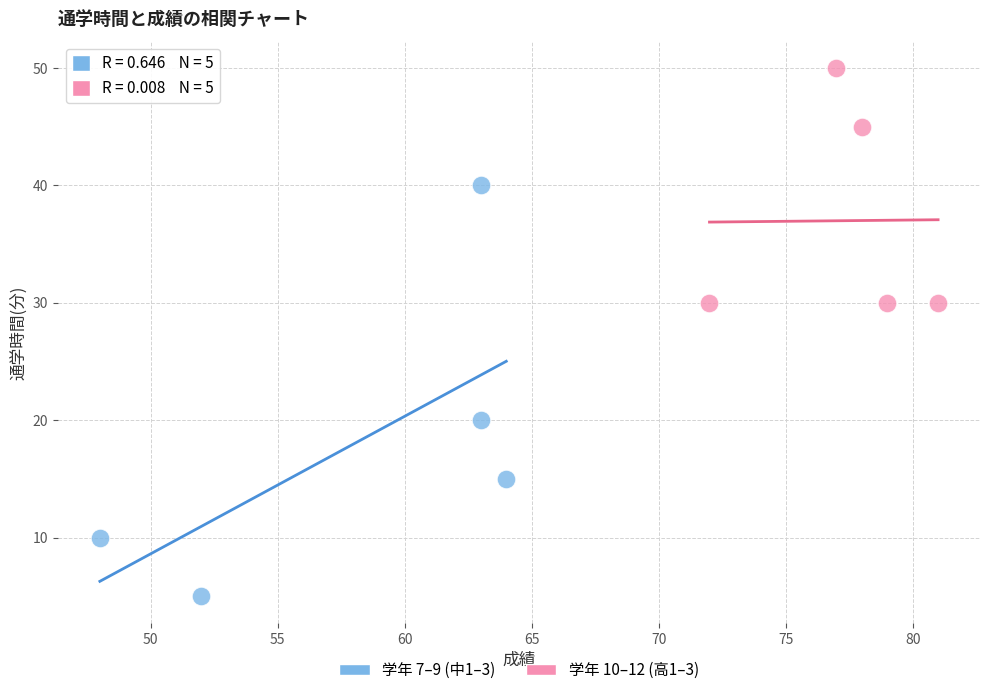

Which series reaches the maximum Y coordinate?

学年 10–12 (高1–3)